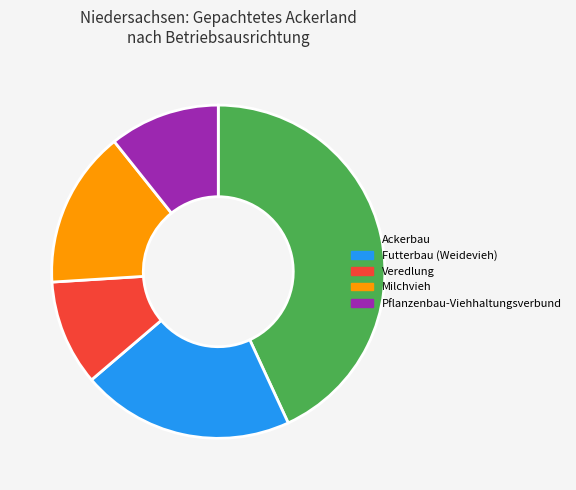

Does any single category account for the majority?

No